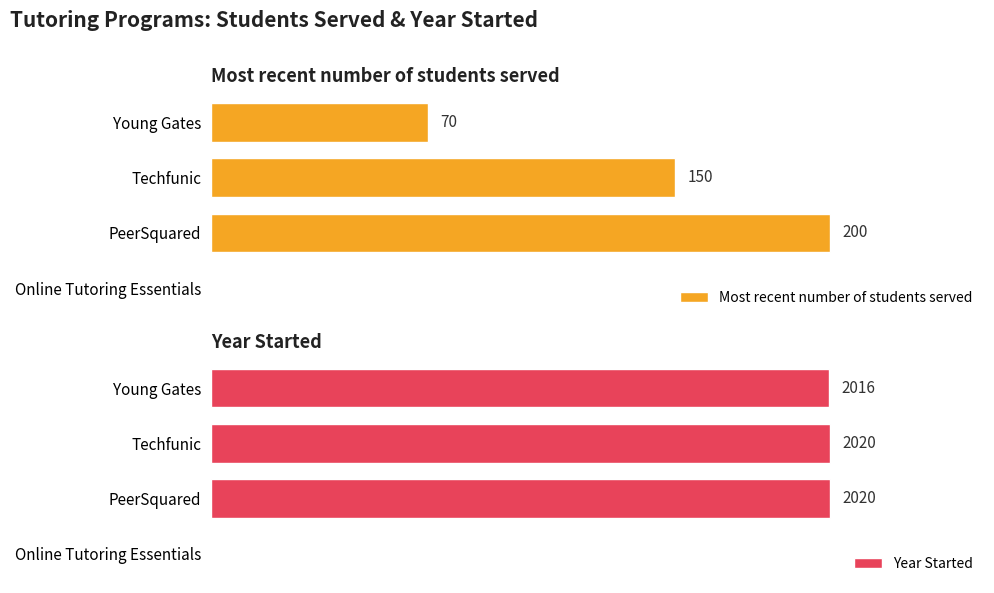

List the series in order of their overall mean, highest first.

Year Started, Most recent number of students served